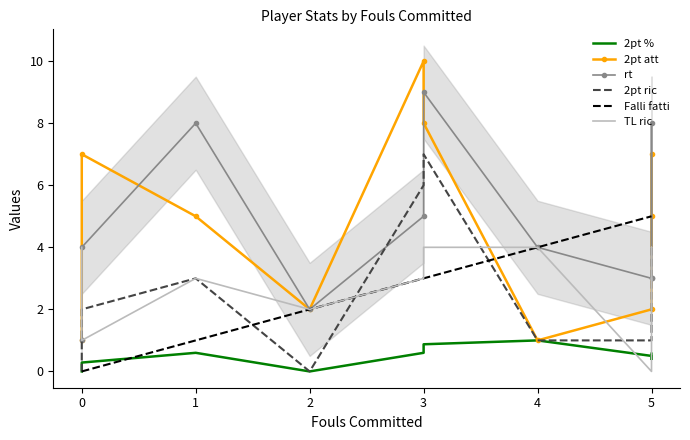

The value of 2pt att at 2 is 0.7. True or false?

False